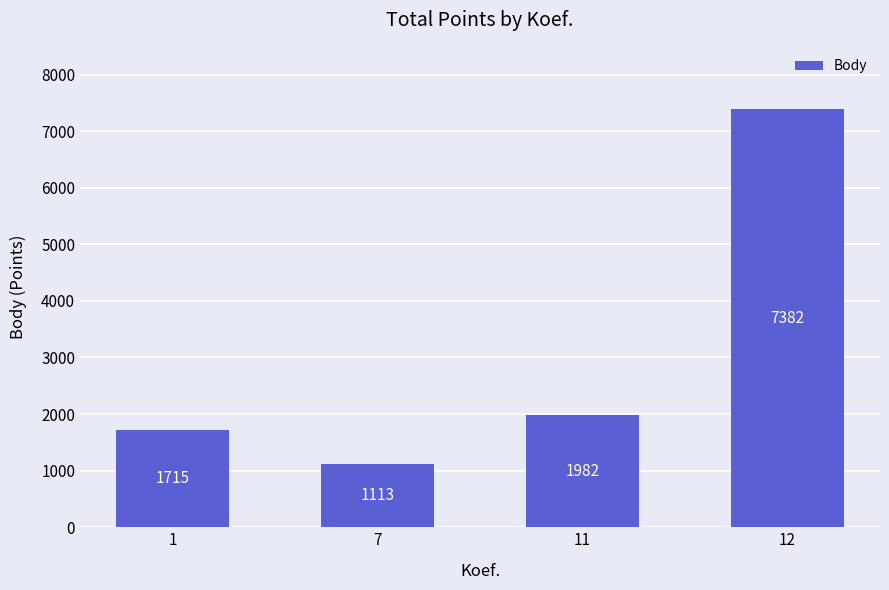

What is the value of the 4th bar from the left?

7382